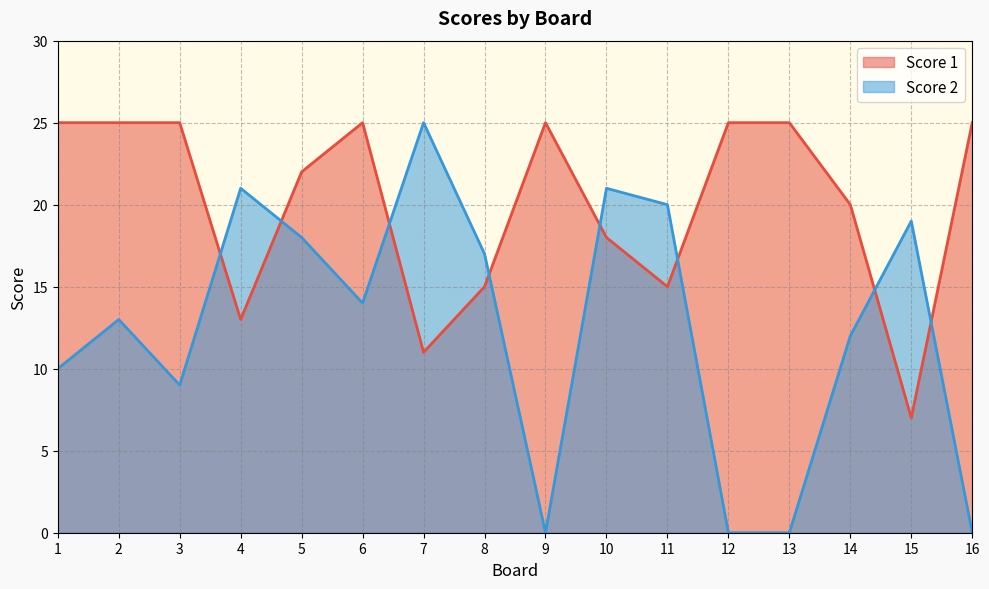

List the series in order of their peak value, lowest first.

Score 1, Score 2